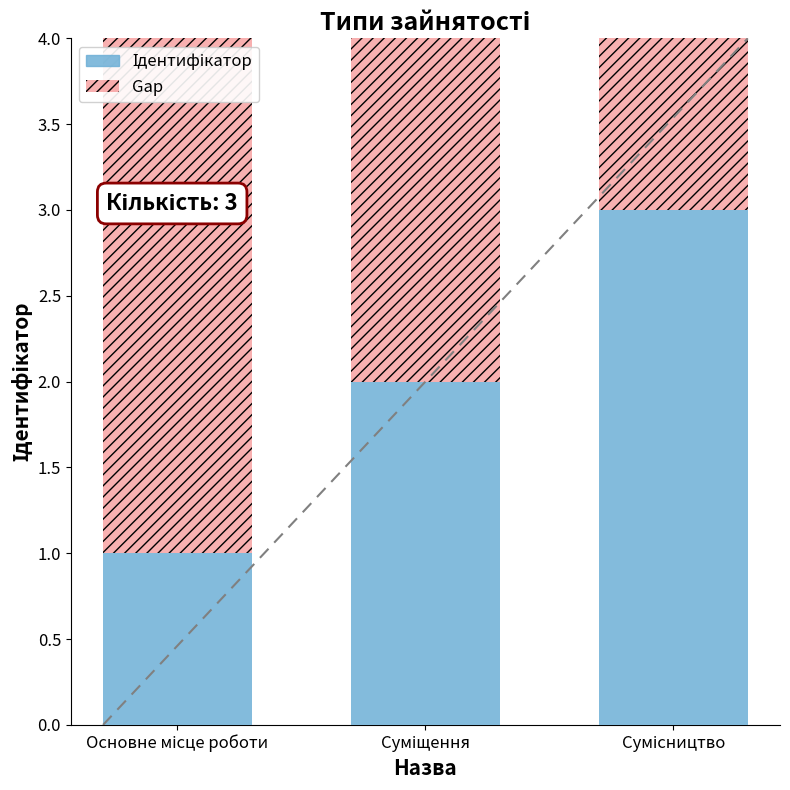

Which series has the widest spread of values?

Ідентифікатор